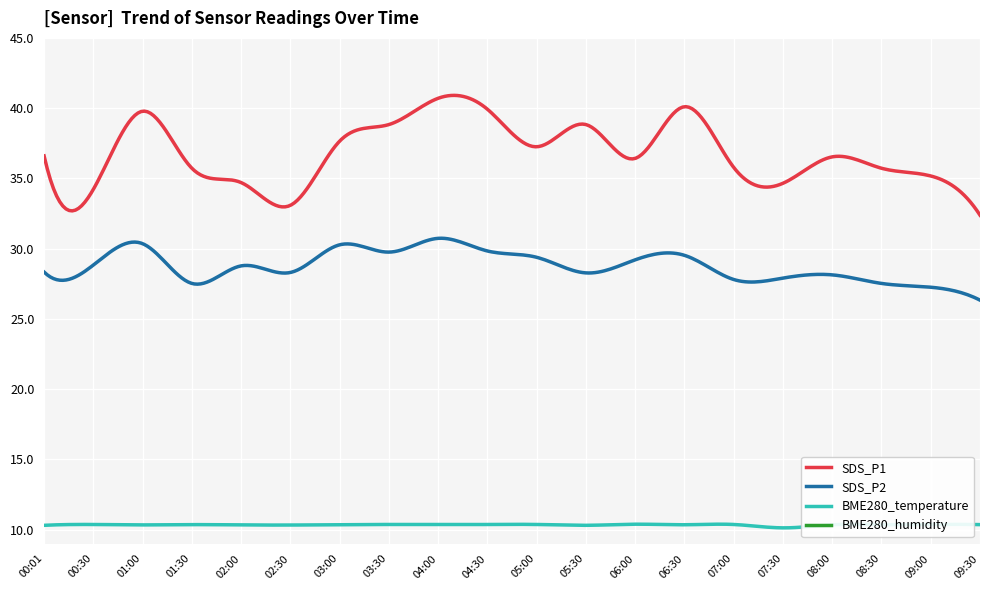

What is the lowest value of the BME280_temperature series?

10.1